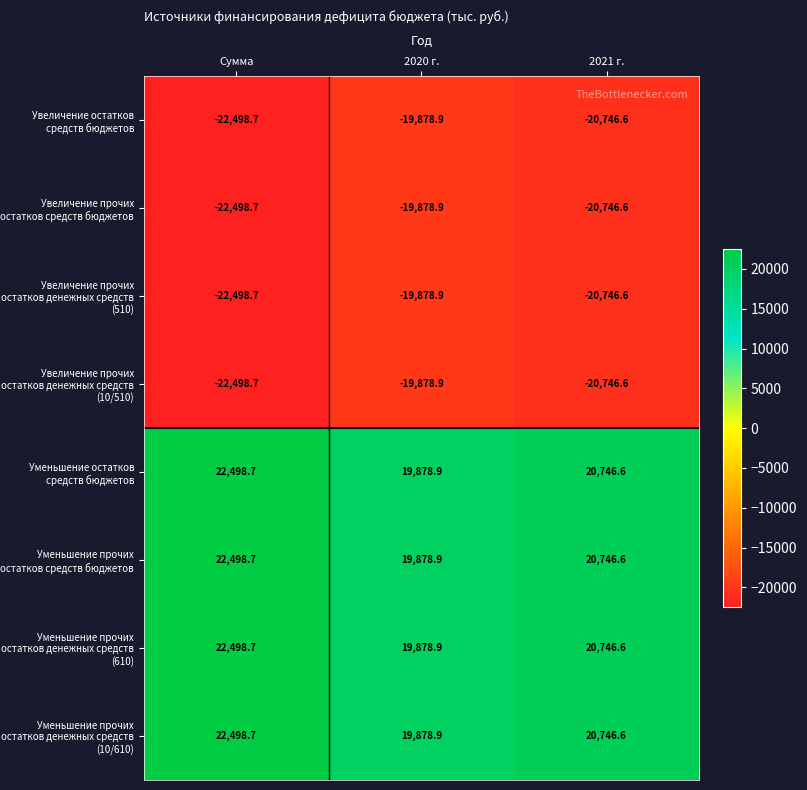

Which category has the lowest value across all series?

Сумма